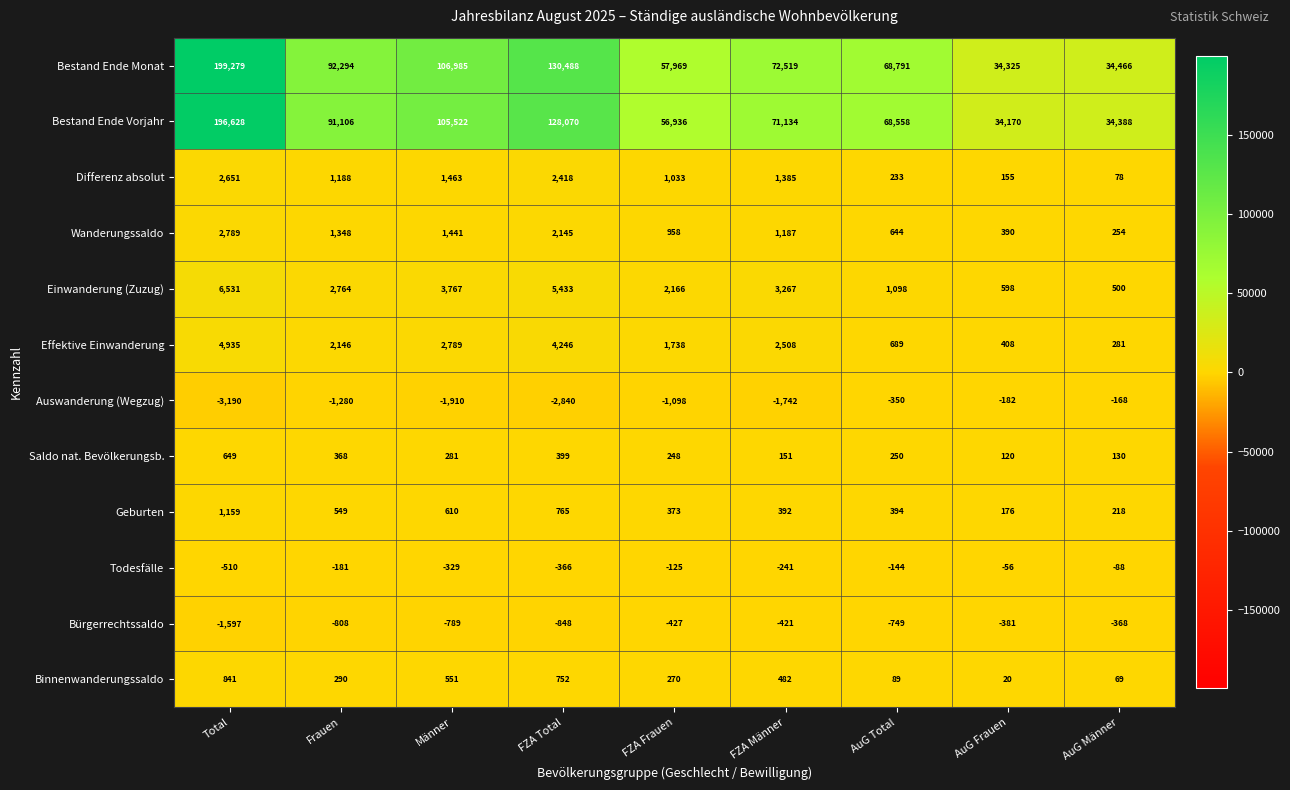

Where does the Bestand Ende Monat series first go above 72519?

Total